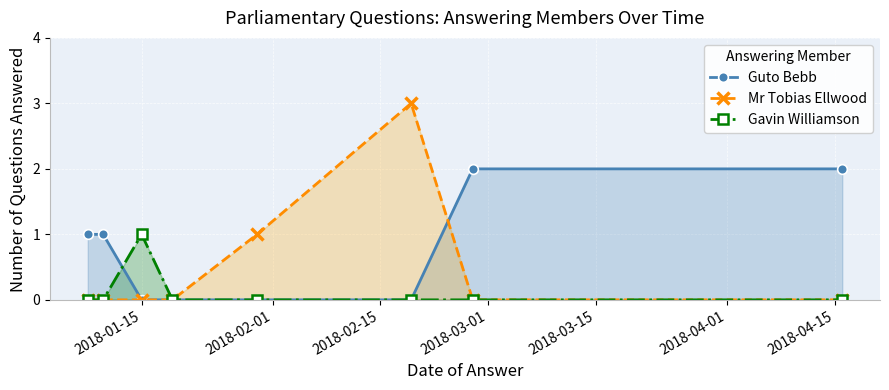

Reading right to left, what are all the values shown in this chart?

Guto Bebb: 2	2	0	0	0	0	1	1
Mr Tobias Ellwood: 0	0	3	1	0	0	0	0
Gavin Williamson: 0	0	0	0	0	1	0	0